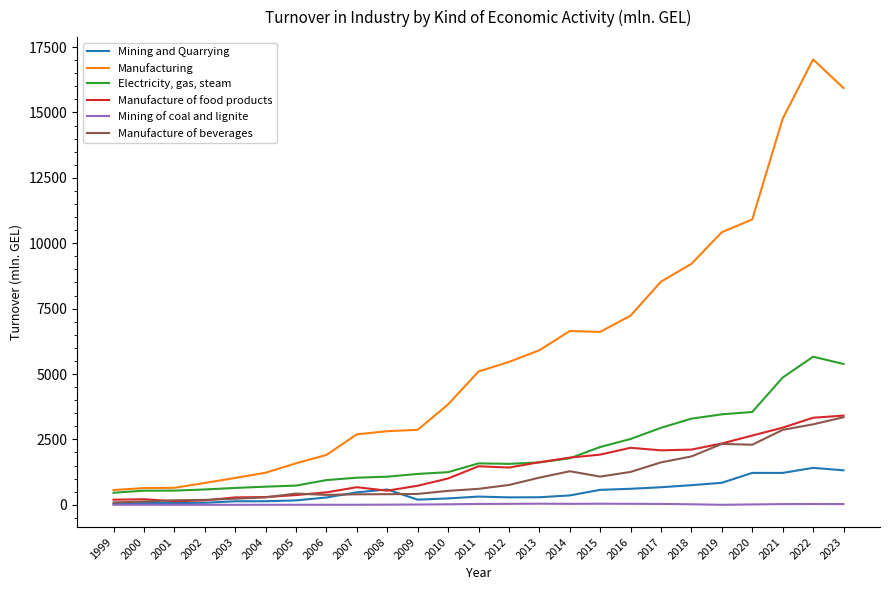

The Manufacturing series shows 648.8 at 2001. True or false?

True